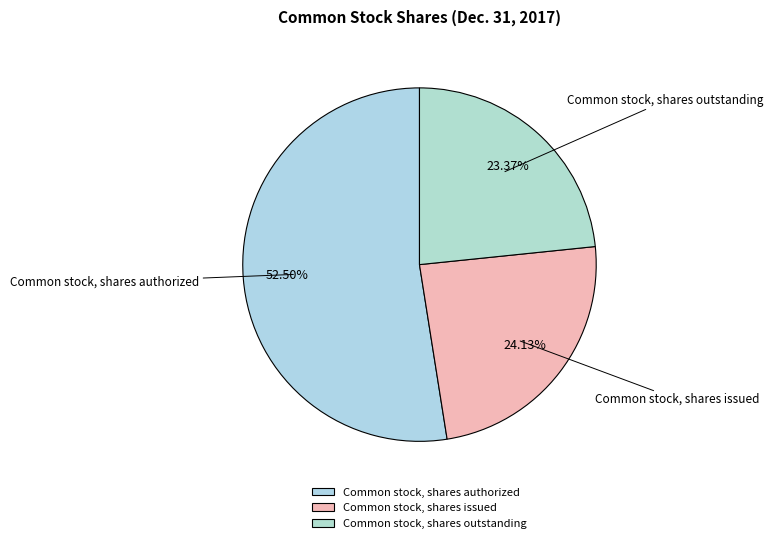

Which slice is the smallest?

Common stock, shares outstanding